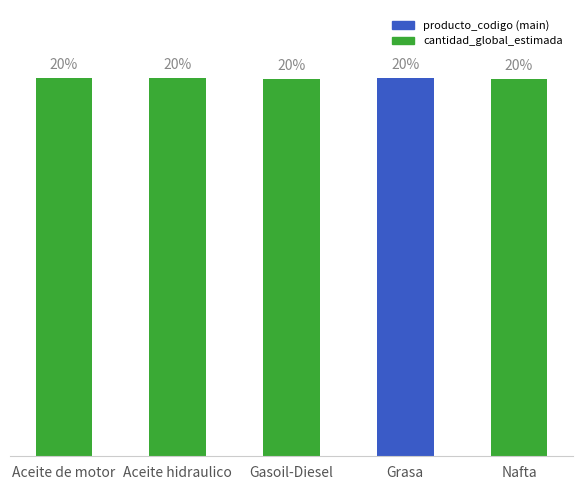

How many series are shown in this chart?

1